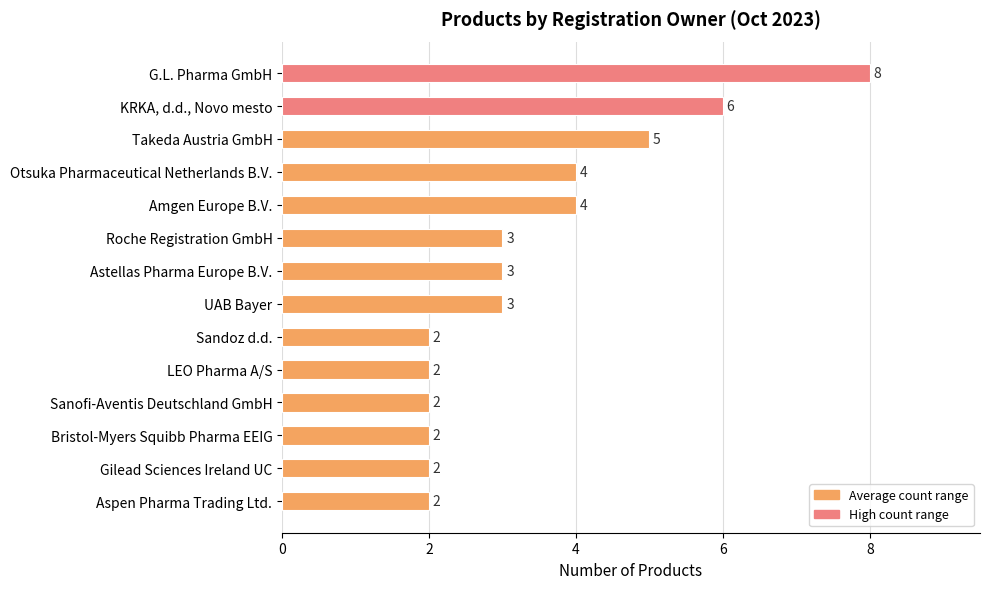

Reading top to bottom, list all the values displayed in this chart.

8	6	5	4	4	3	3	3	2	2	2	2	2	2